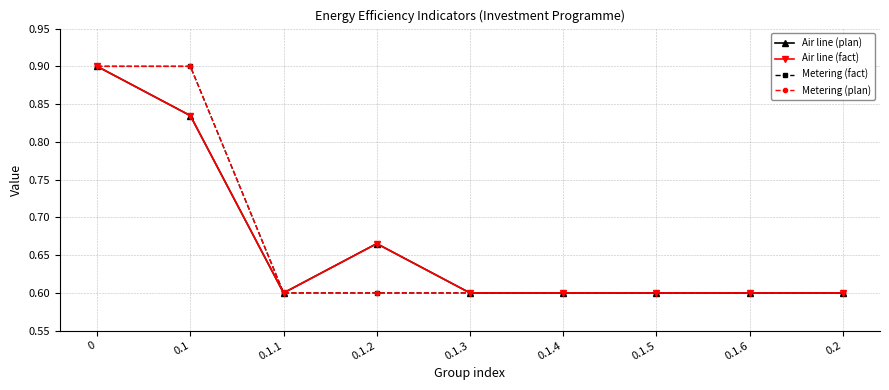

What is the label of the 8th point from the left?

0.1.6